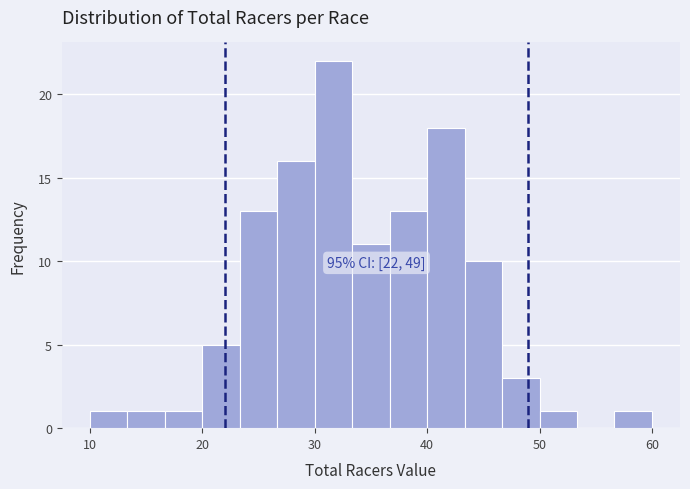

Around what value on the x-axis is the tallest bar? Give the approximate position of its centre, as read against the axis.

32